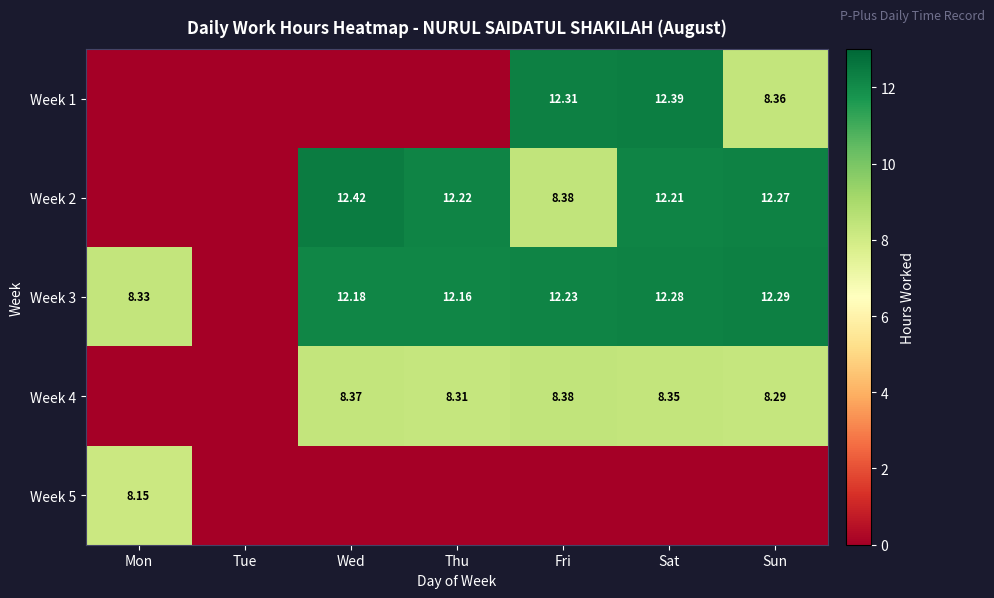

Is the value of Week 4 at Thu greater than the value of Week 2 at Sat?

No